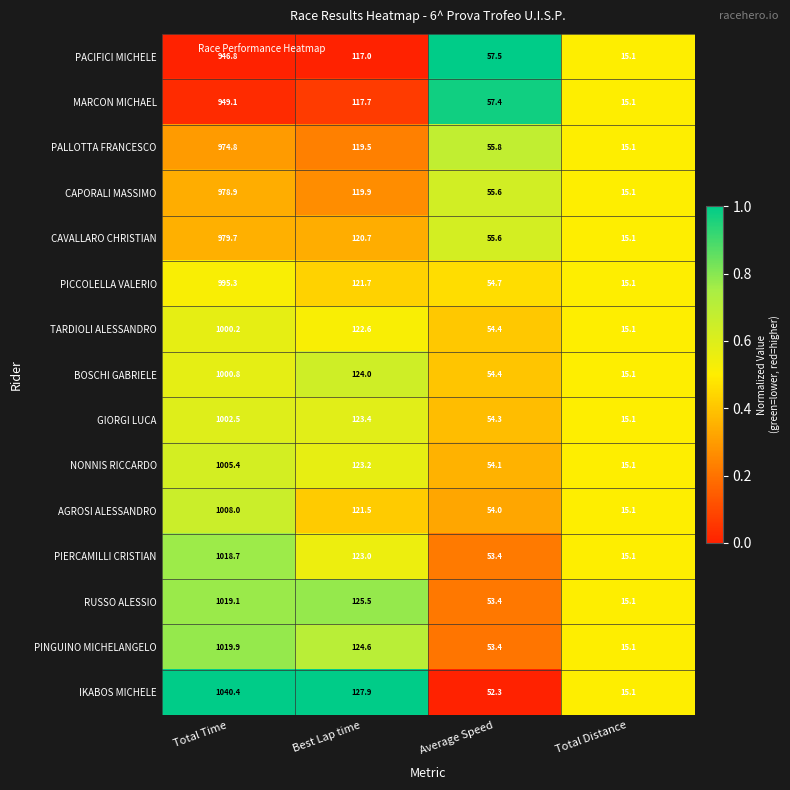

What is the difference between the highest and lowest values at Average Speed?

5.2